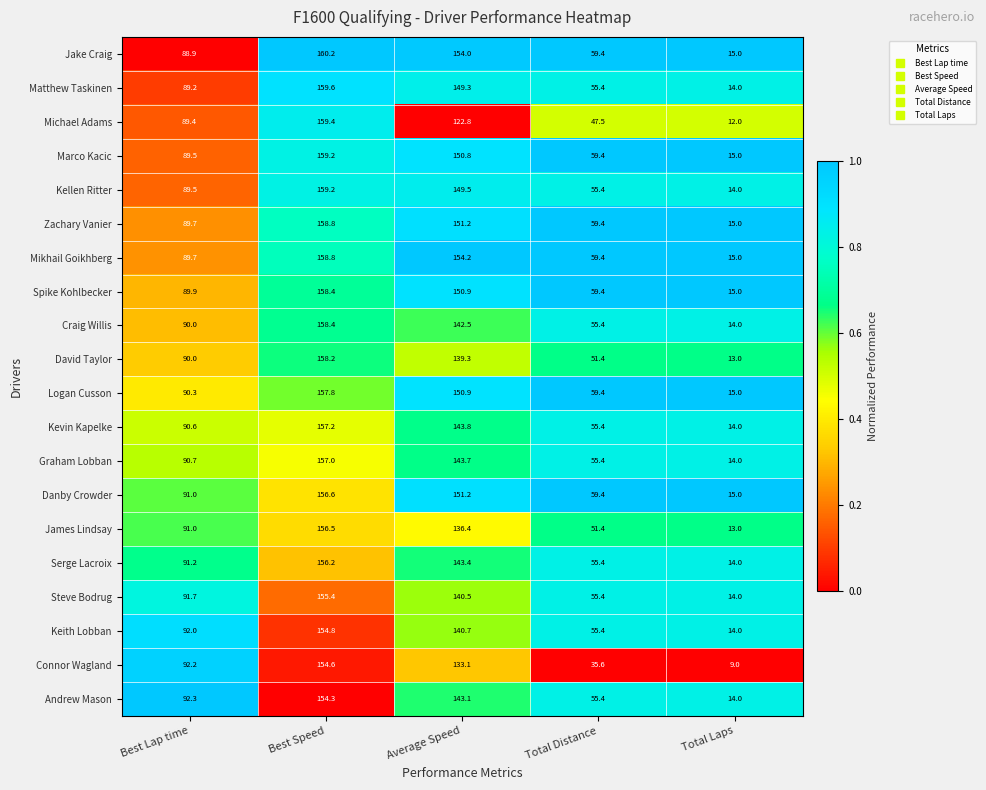

The Keith Lobban series shows 154.8 at Best Speed. True or false?

True